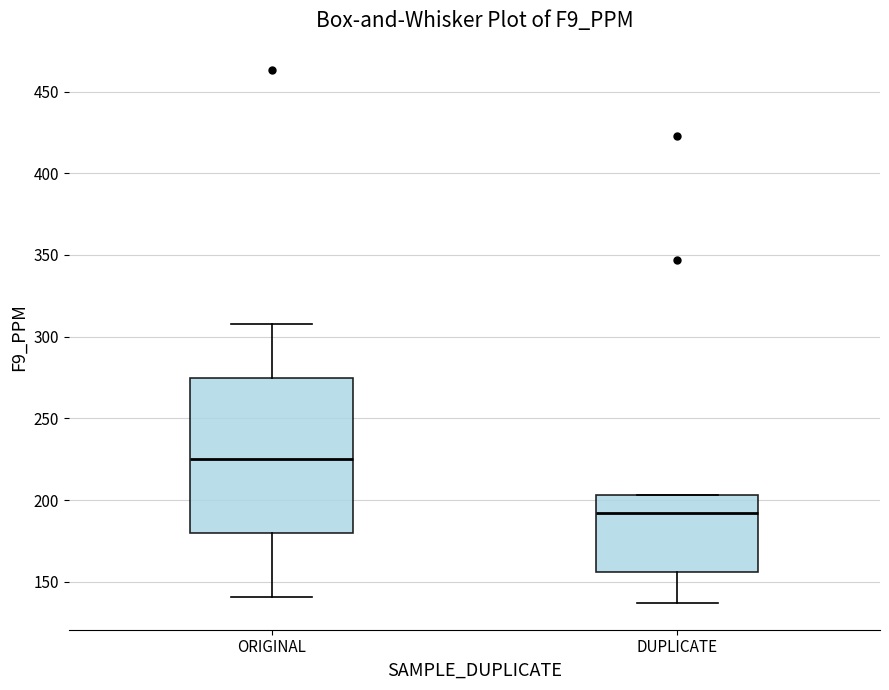

Reading left to right, transcribe this box plot: for each box, give where its median line is, the range the box spans, and where its two whiskers end, as read against the y-axis. The values are not printed on the chart, so give them approximately, as read against the axis.

ORIGINAL: median 225, box 180 to 275, whiskers 140 to 310
DUPLICATE: median 190, box 155 to 205, whiskers 135 to 205